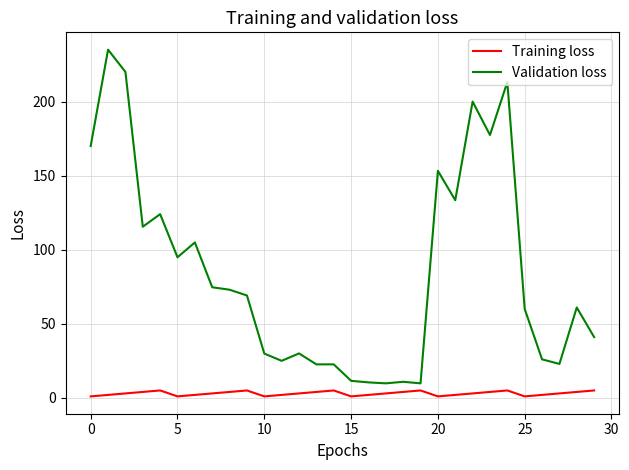

Which series has the largest total across all categories?

Validation loss